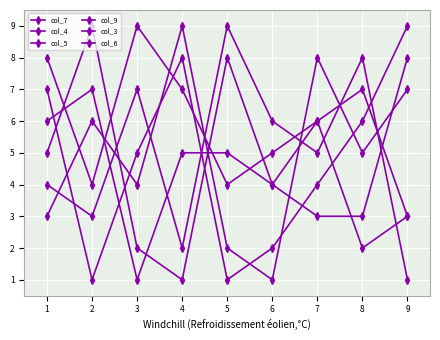

The col_3 series shows 2 at 7. True or false?

False